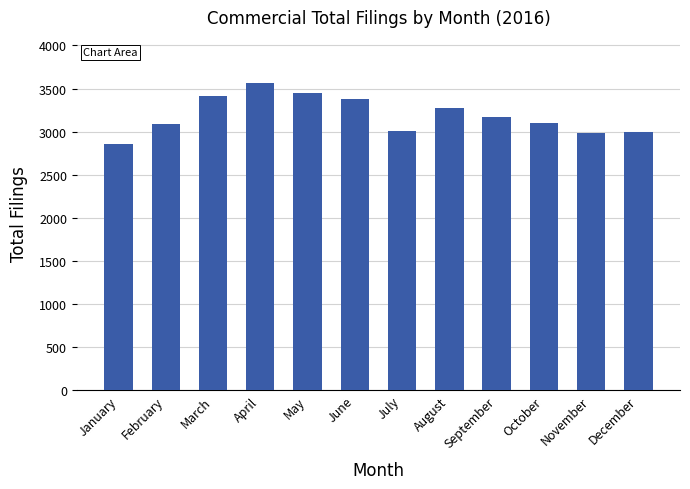

How many values are below 3167?

6